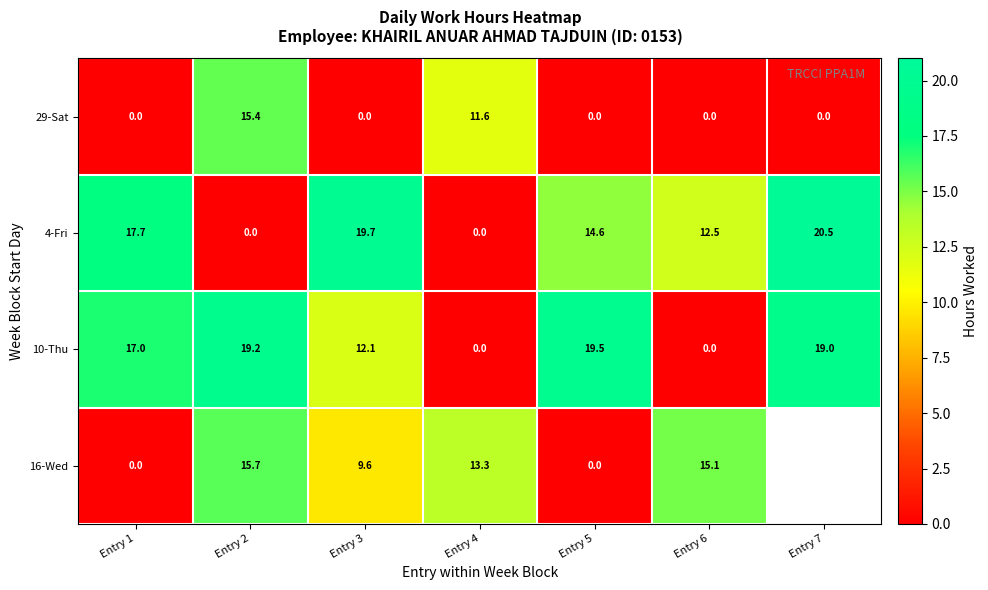

At which label is 29-Sat closest to 7?

Entry 4